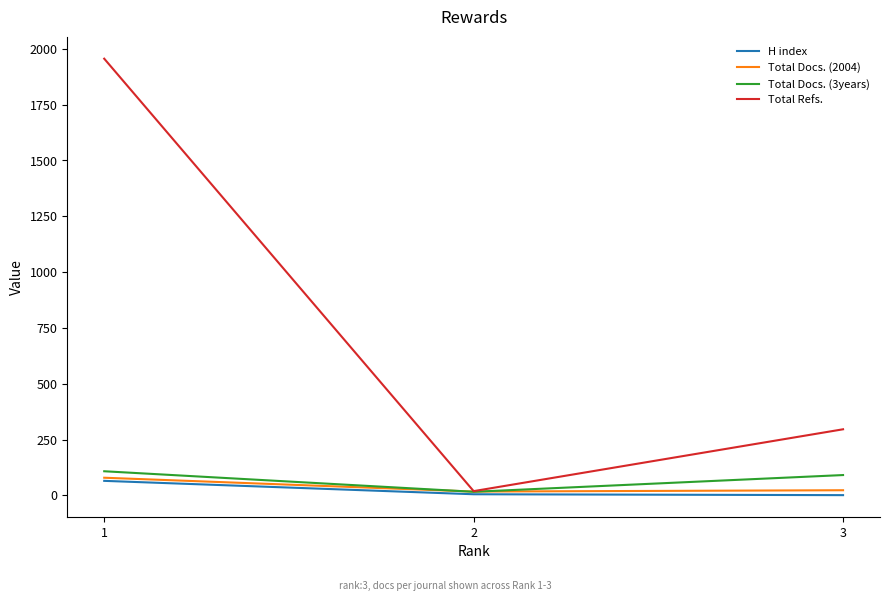

Where is Total Refs. nearest to the value 987?

3